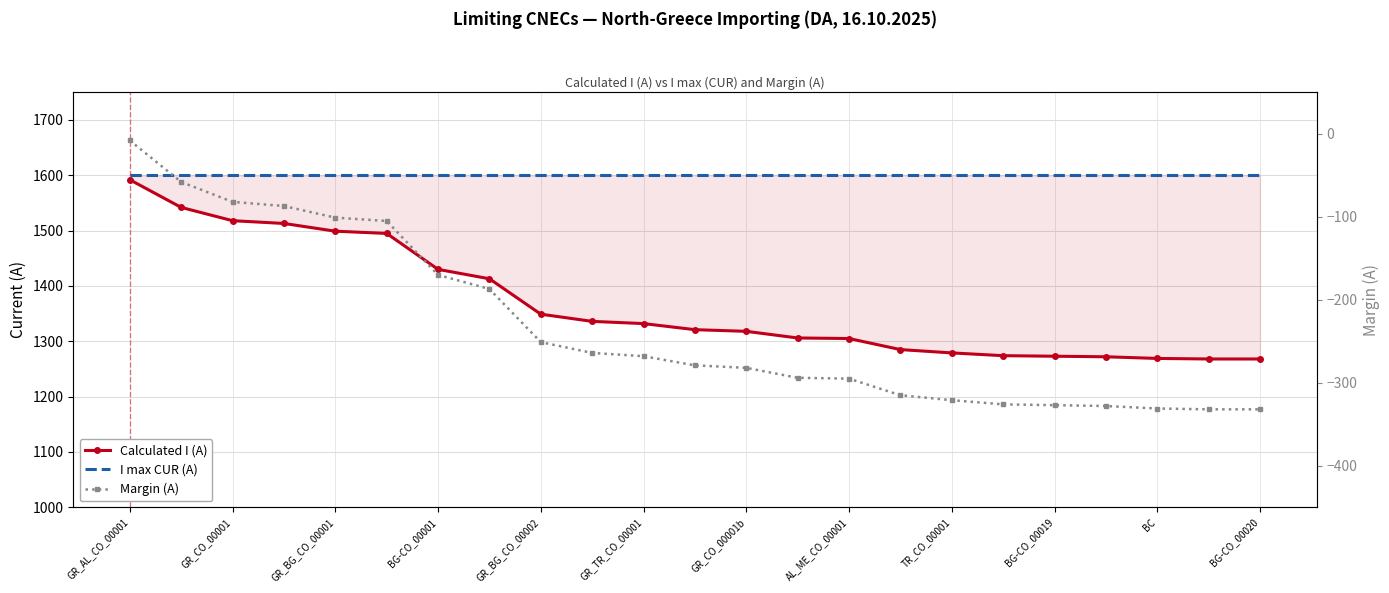

The value of Calculated I (A) at GR_CO_00001b is 1318. True or false?

True